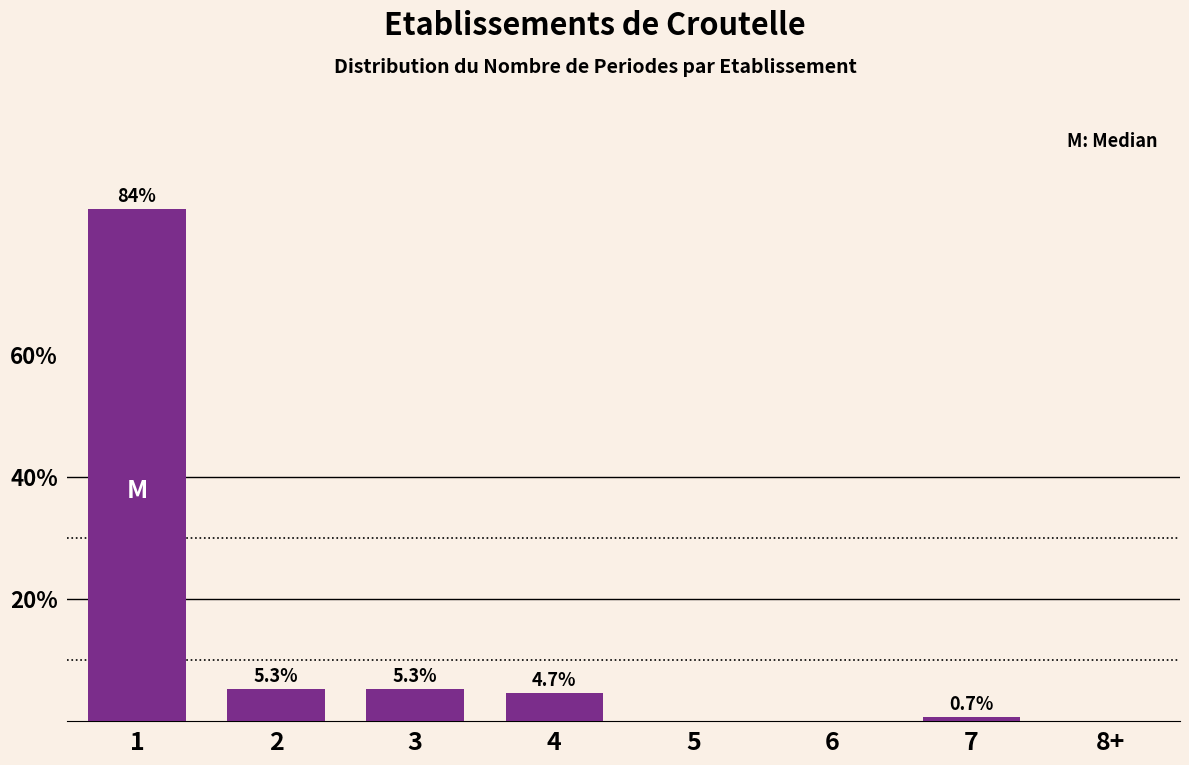

Reading right to left, extract all data points from this chart.

8+=0.0	7=0.7	6=0.0	5=0.0	4=4.7	3=5.3	2=5.3	1=84.0